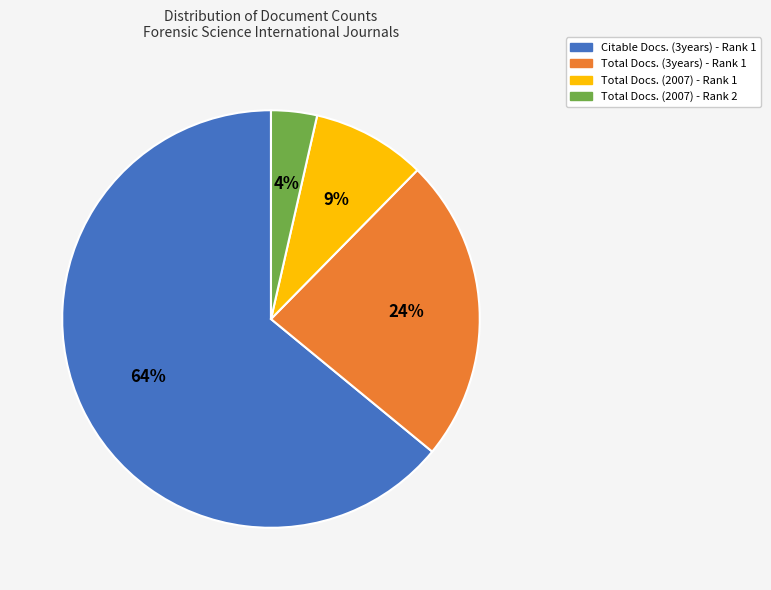

To the nearest percent, what portion does Total Docs. (3years) - Rank 1 represent?

24%